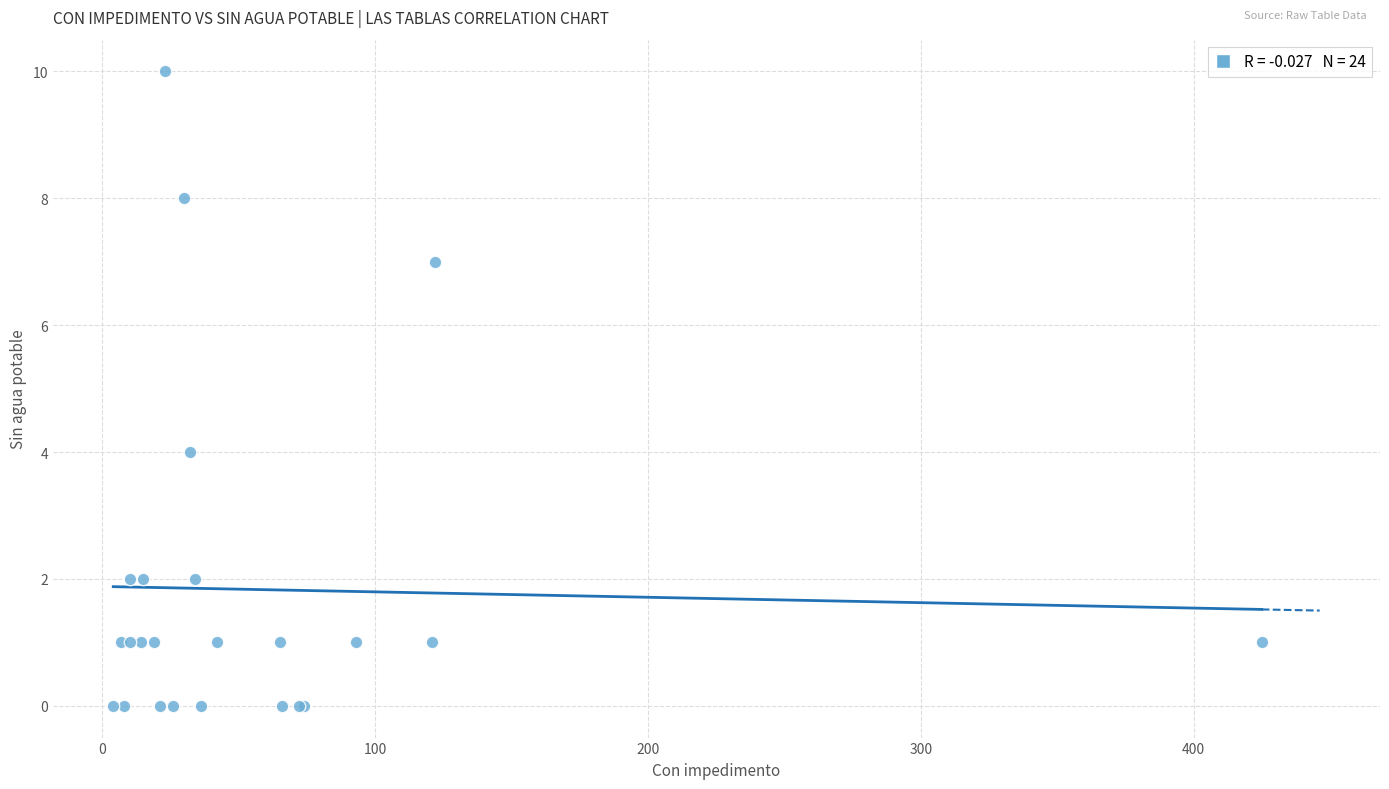

What Y value in the scatter plot is closest to 5?

4